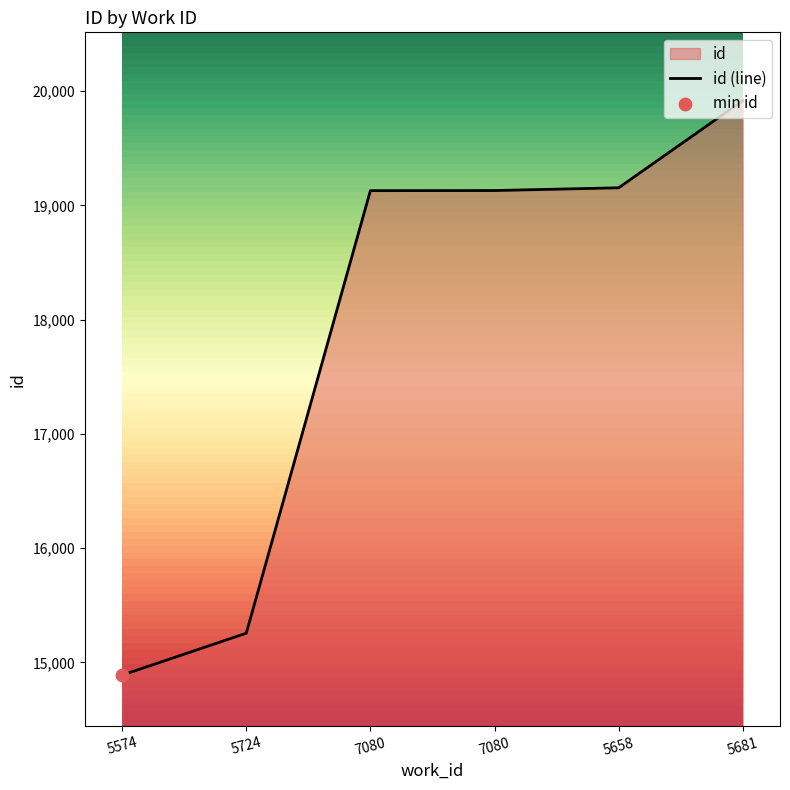

What is the ratio of the value at 5681 to the value at 7080?

1.0